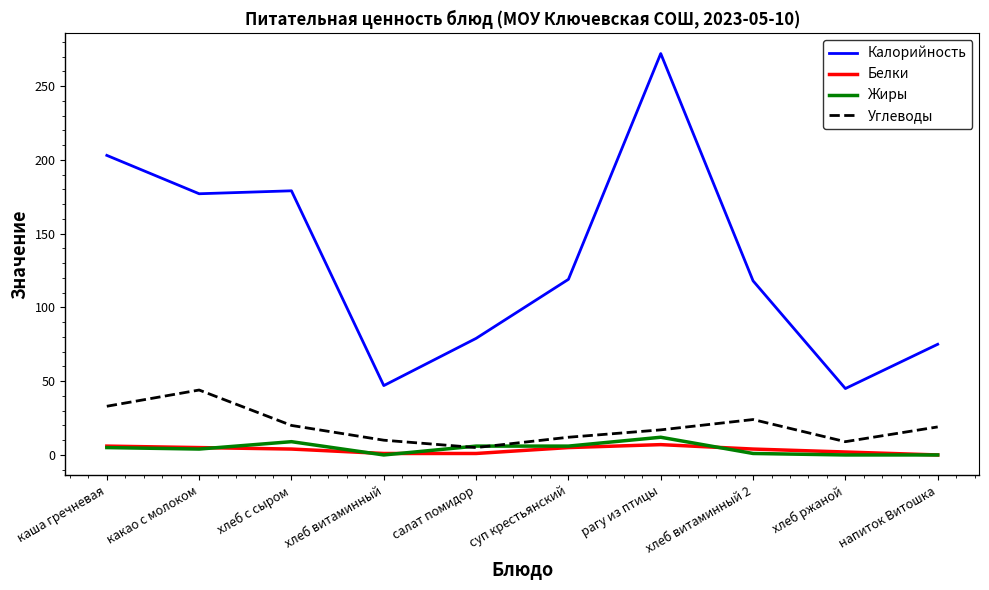

Which series has the largest range (max minus min)?

Калорийность